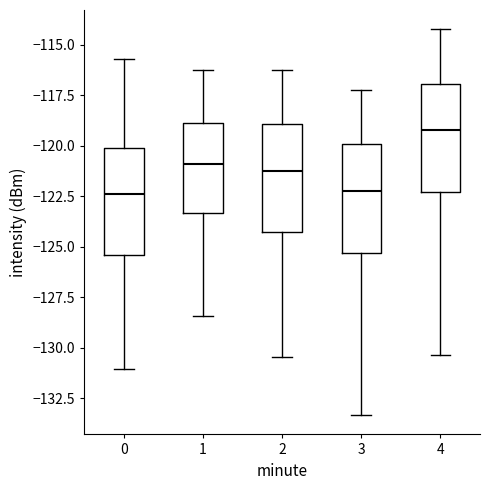

Reading left to right, transcribe this box plot: for each box, give where its median line is, the range the box spans, and where its two whiskers end, as read against the y-axis. The values are not printed on the chart, so give them approximately, as read against the axis.

0: median -122.5, box -125.5 to -120.0, whiskers -131.0 to -115.5
1: median -121.0, box -123.5 to -119.0, whiskers -128.5 to -116.0
2: median -121.0, box -124.5 to -119.0, whiskers -130.5 to -116.0
3: median -122.0, box -125.5 to -120.0, whiskers -133.5 to -117.0
4: median -119.0, box -122.5 to -117.0, whiskers -130.5 to -114.0